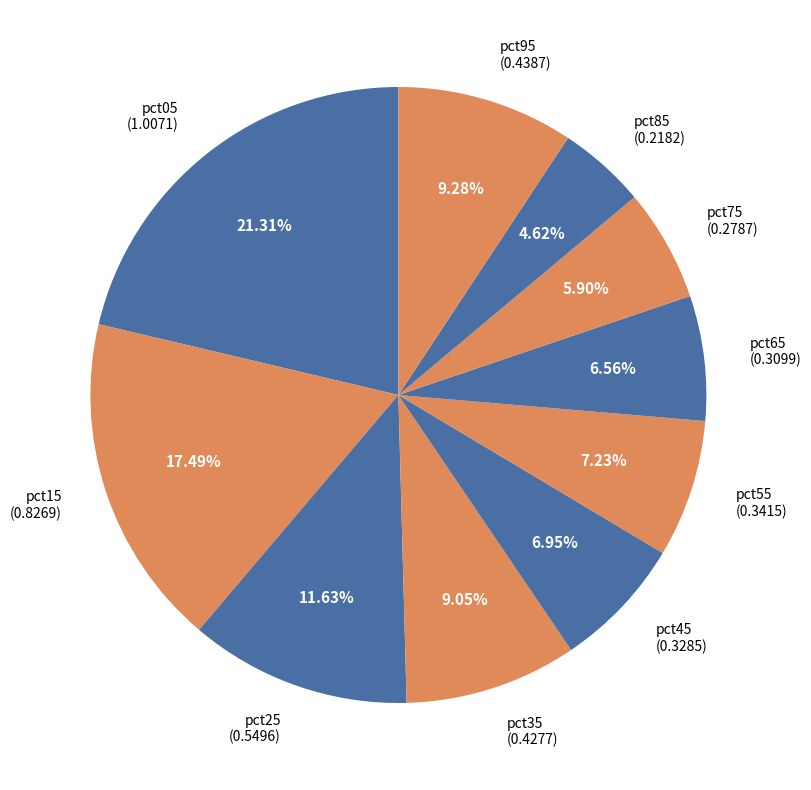

Which slice is the smallest?

pct85